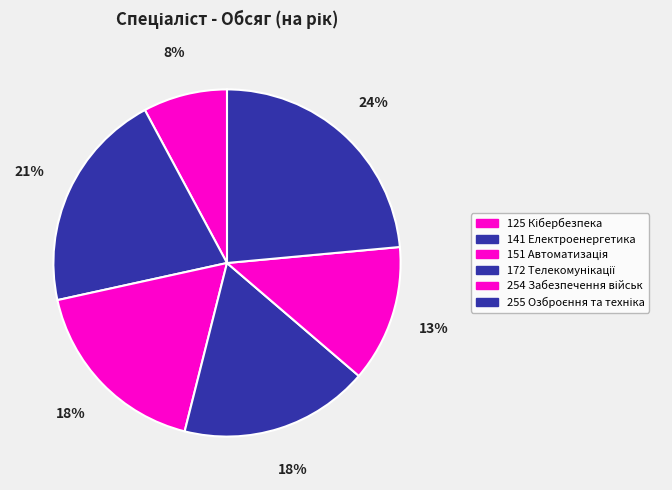

Which slice is the largest?

255 Озброєння та техніка